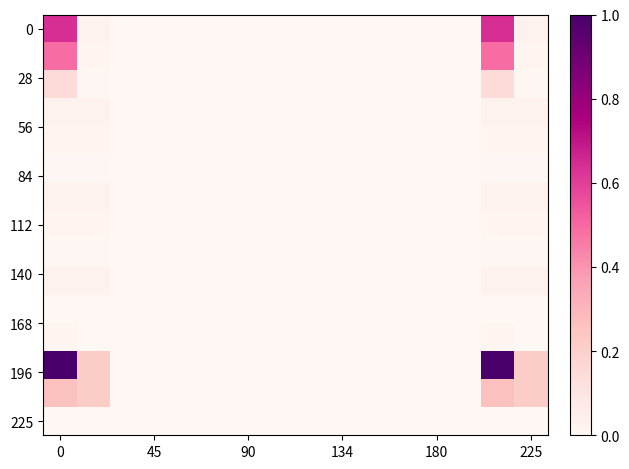

At how many categories does at least one series exceed 0?

4